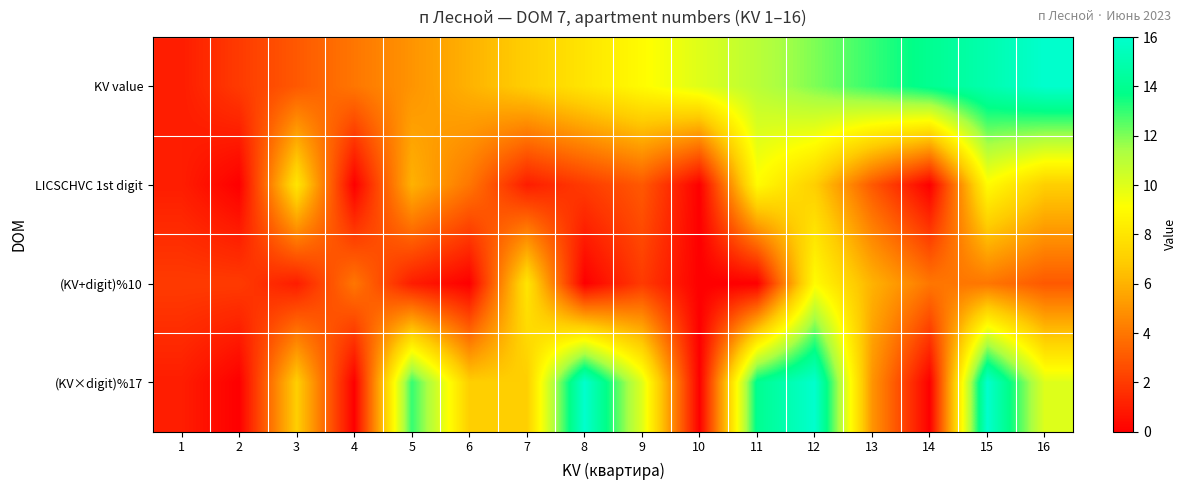

How many data points does each series have?

16